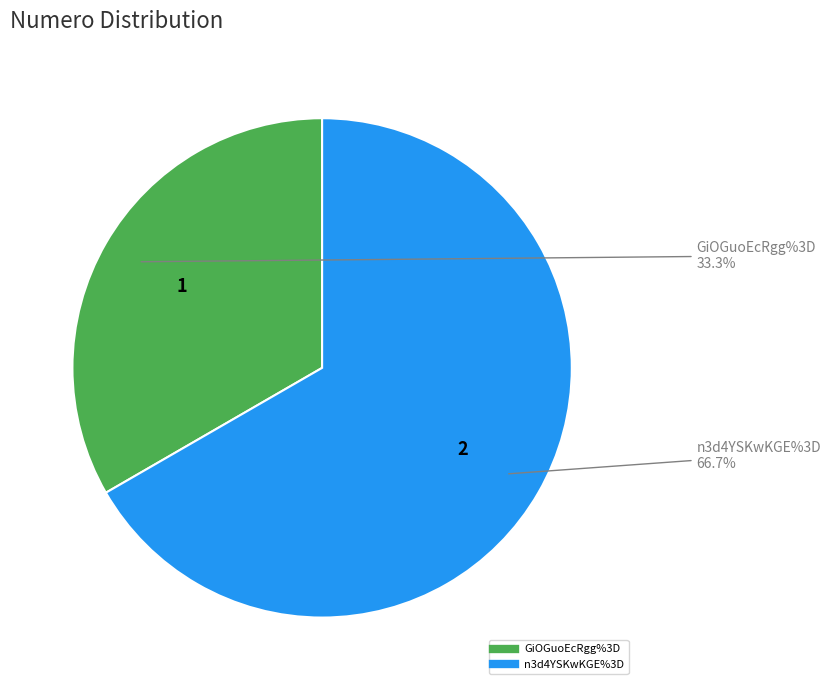

How many segments does this pie chart have?

2